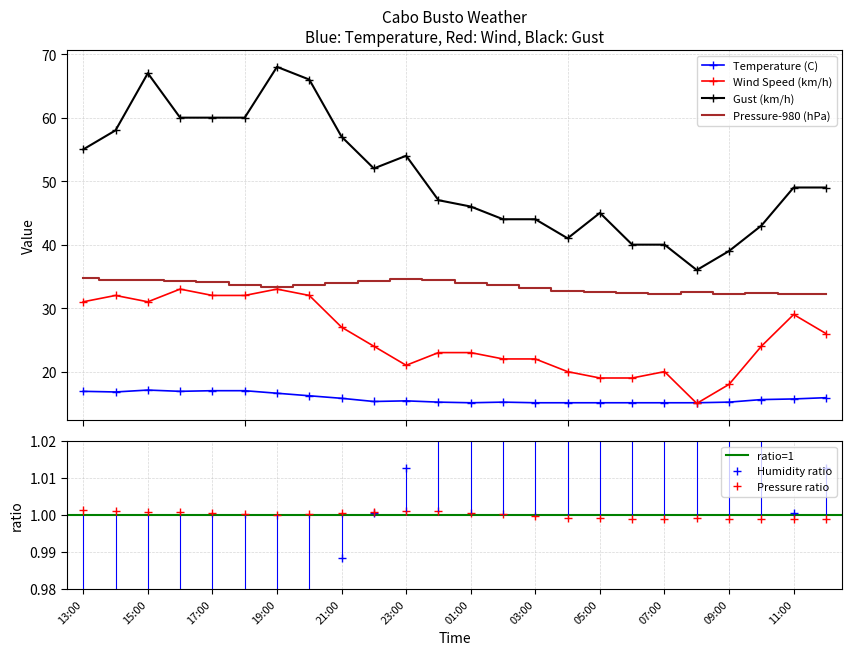

What is the greatest value displayed?

68.0